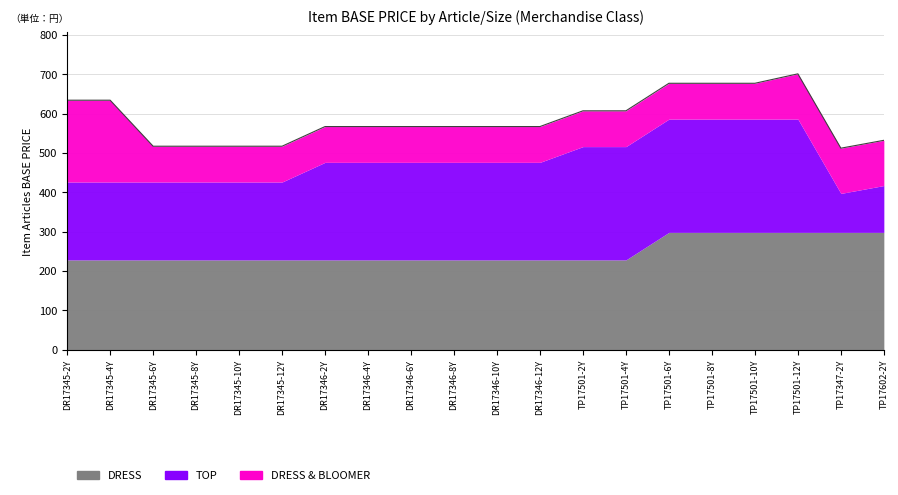

What is the sum of the DRESS & BLOOMER values at TP17602-2Y and DR17346-8Y?

206